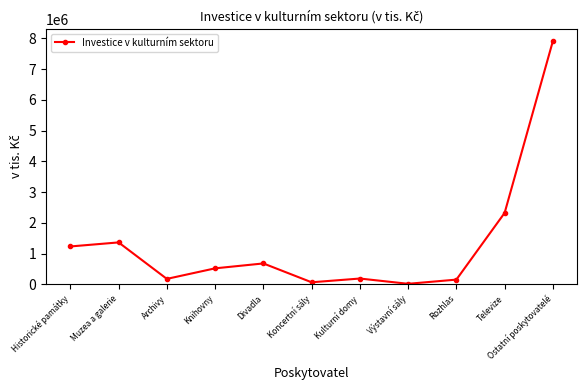

What is the change in value from Výstavní sály to Televize?

+2306091